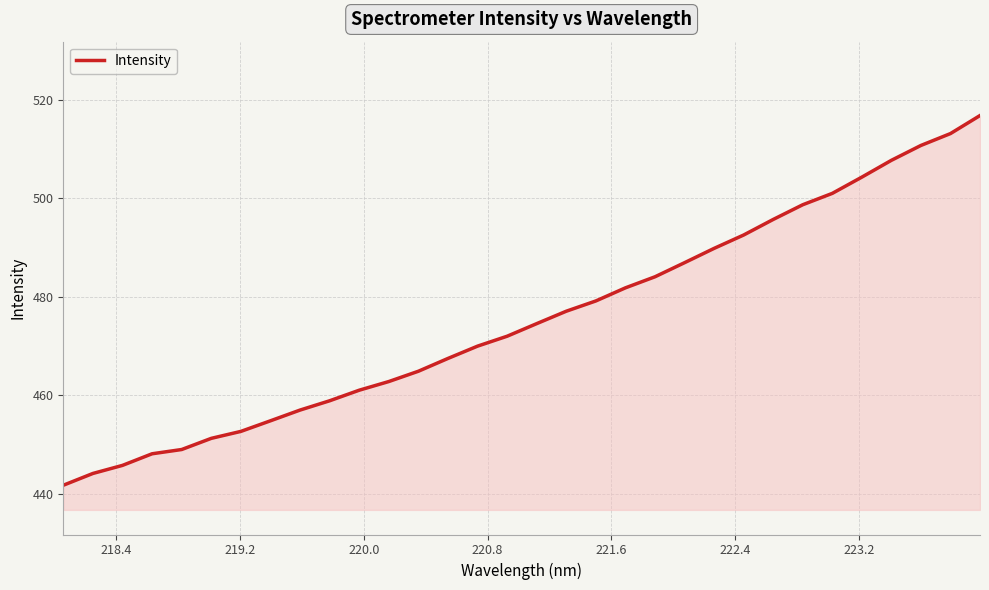

How many lines are shown in the chart?

1